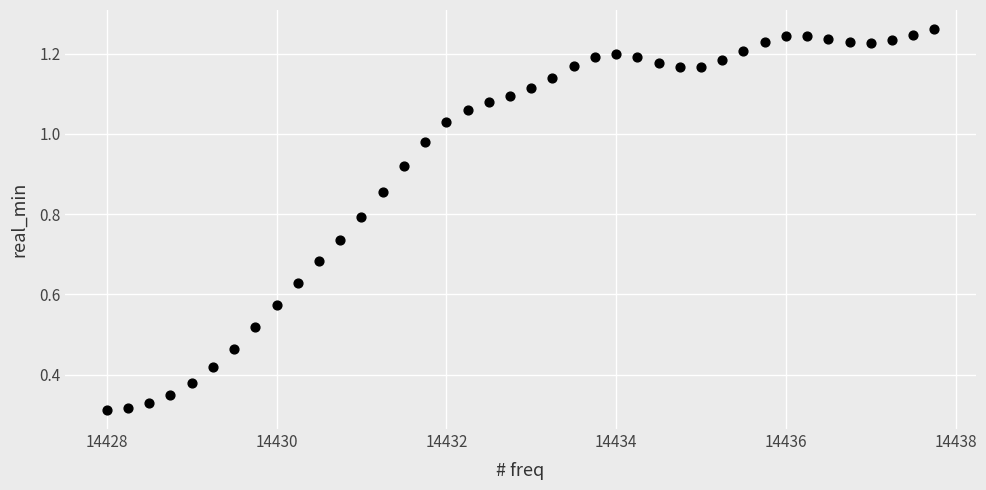

What is the range of X values (max minus min)?

9.8